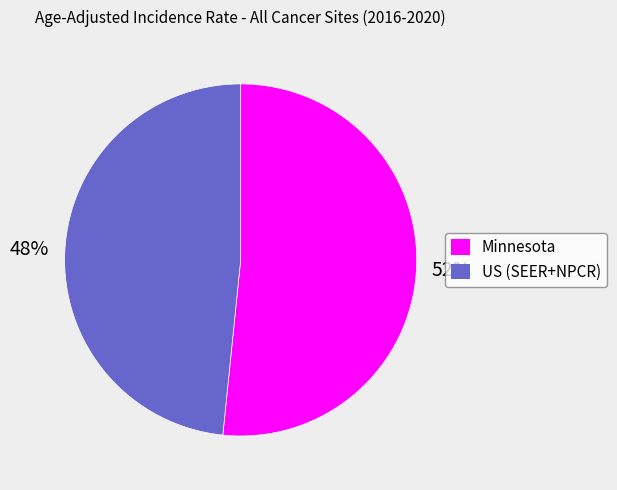

Which category has the biggest portion of the pie?

Minnesota